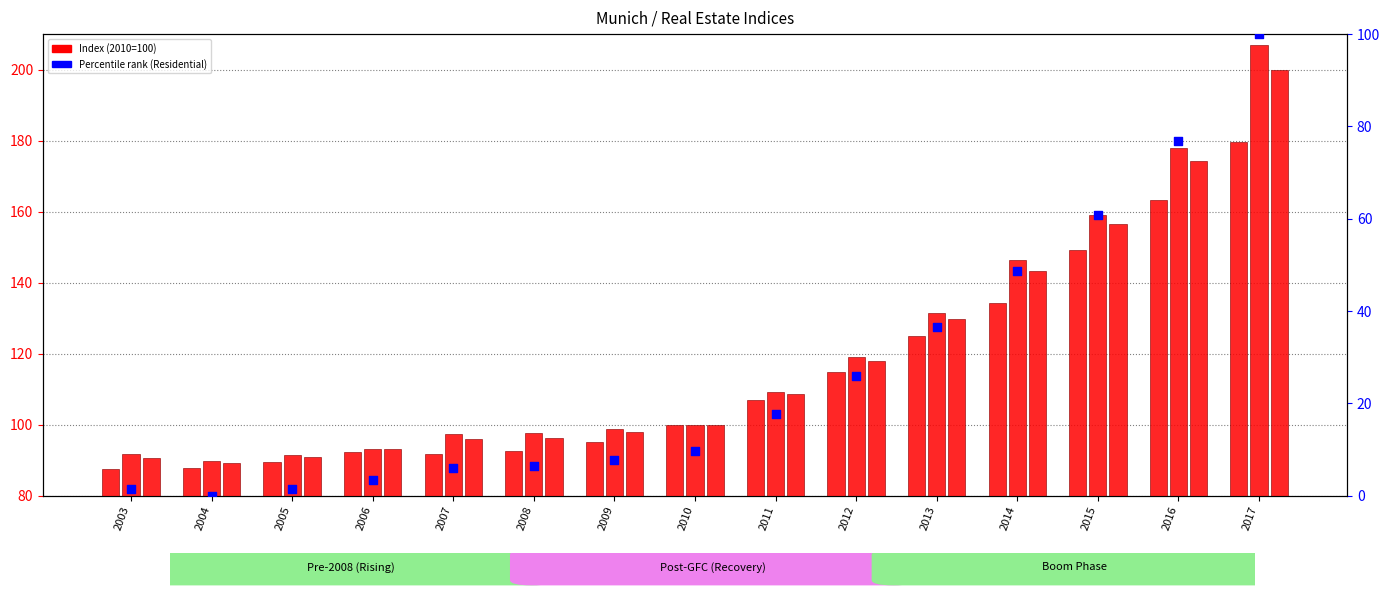

What is the total value across all series at 2017?

686.6